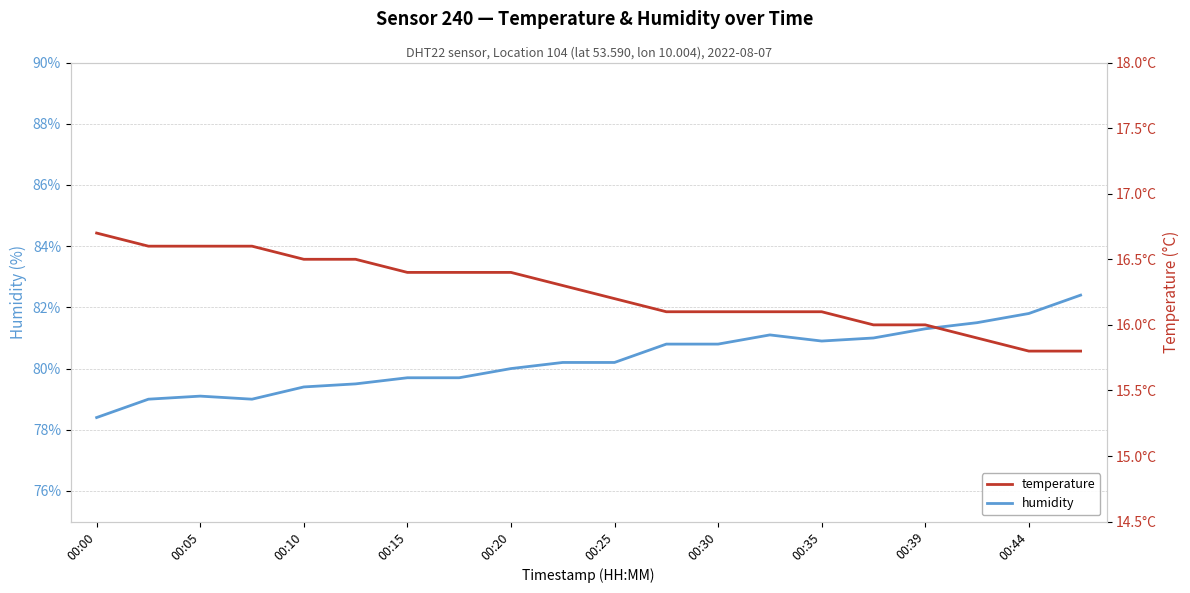

True or false: humidity has a value of 133.0 at 00:20.

False